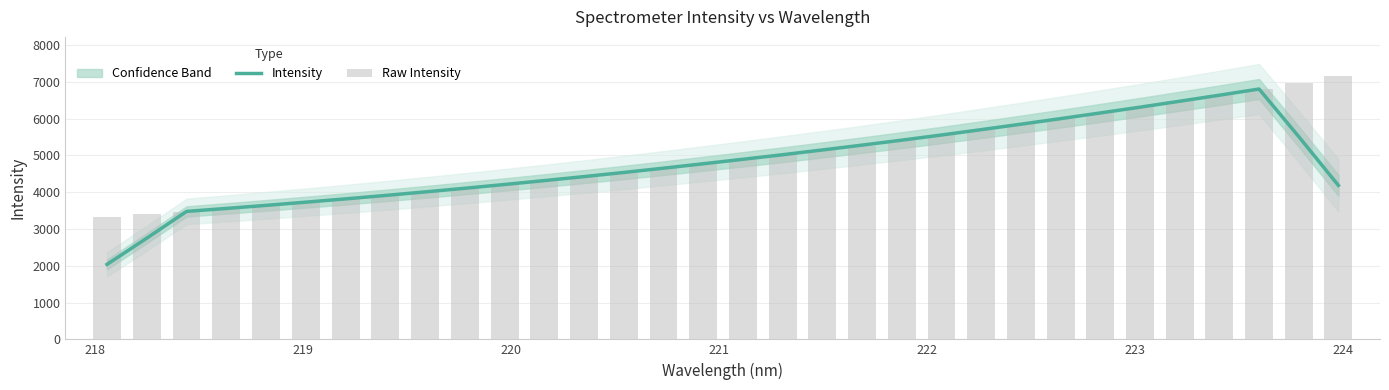

What is the greatest value displayed?

7149.7